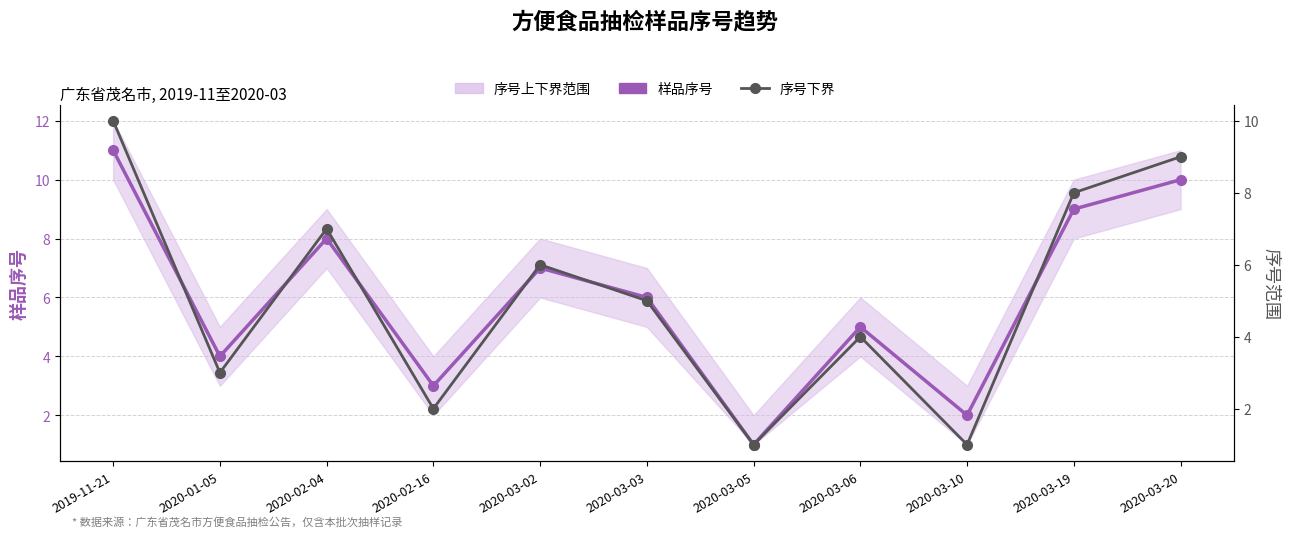

Reading left to right, what are all the values shown in this chart?

样品序号: 11	4	8	3	7	6	1	5	2	9	10
序号下界: 10	3	7	2	6	5	1	4	1	8	9